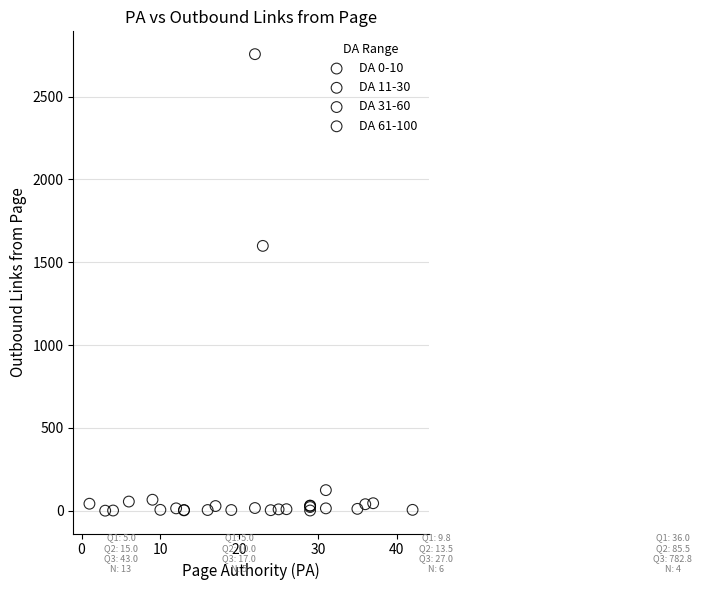

Which series has the largest Y range (max minus min)?

DA 61-100